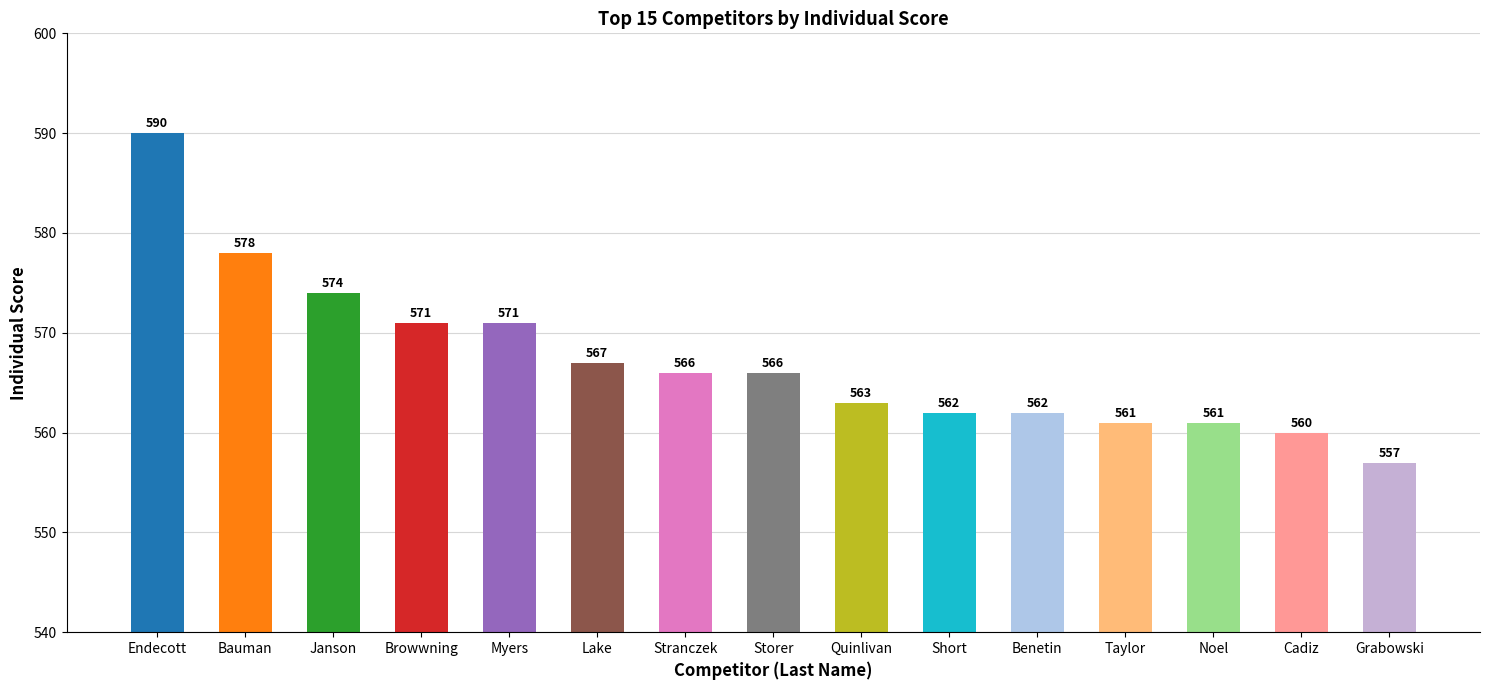

How many values are below 566?

7